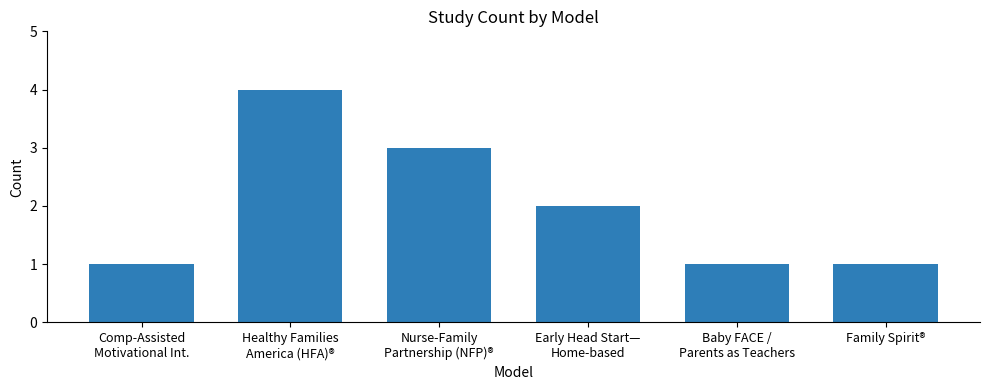

Reading right to left, transcribe all the data shown in this chart.

1	1	2	3	4	1